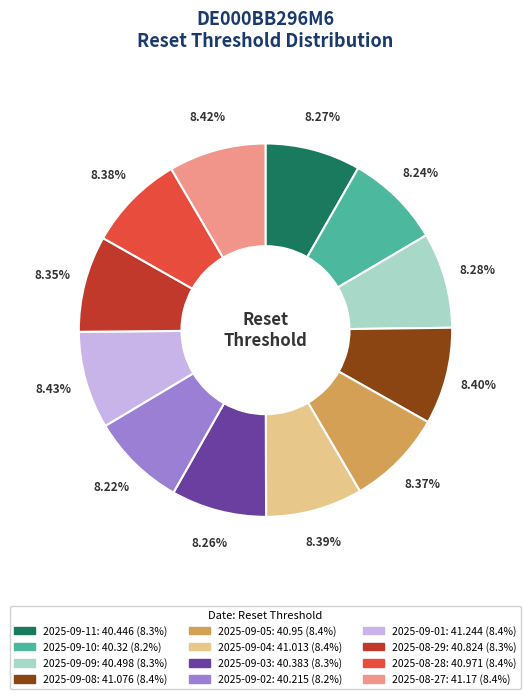

Count the number of slices in the pie.

12